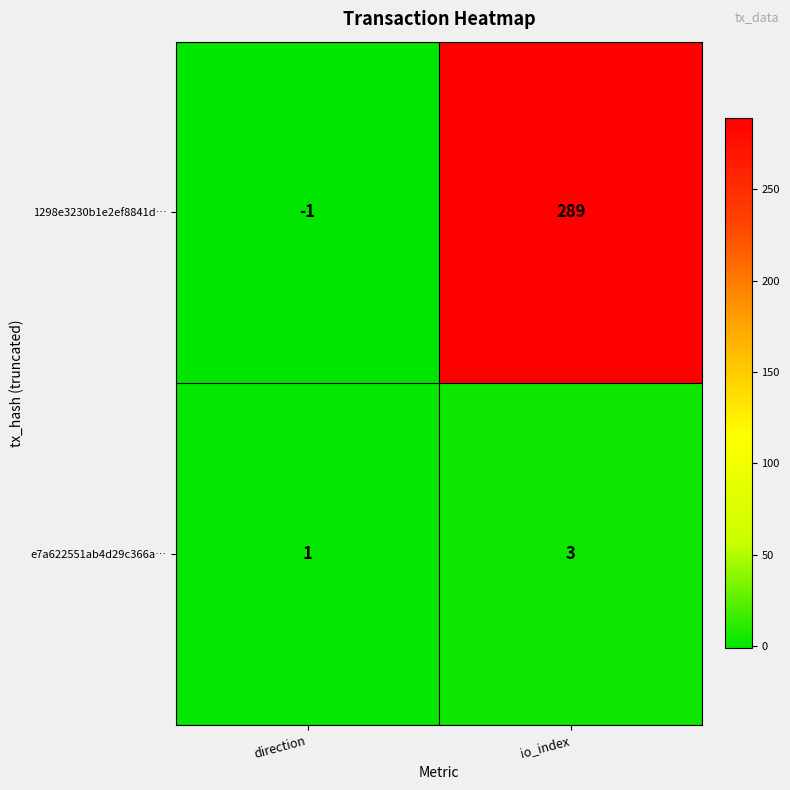

What is the difference between the 1298e3230b1e2ef8841d… values at direction and io_index?

290